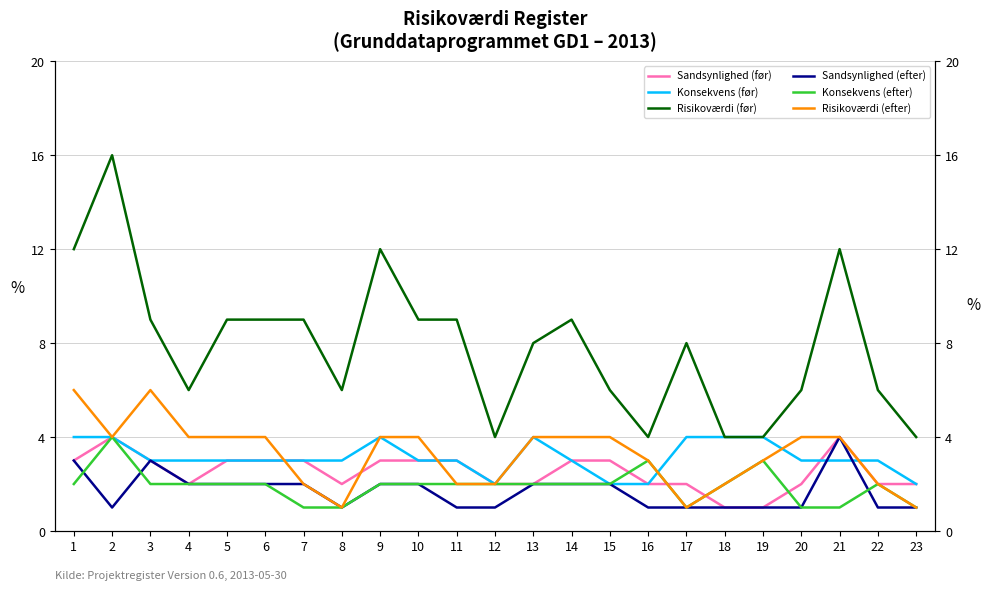

How many series are shown in this chart?

6